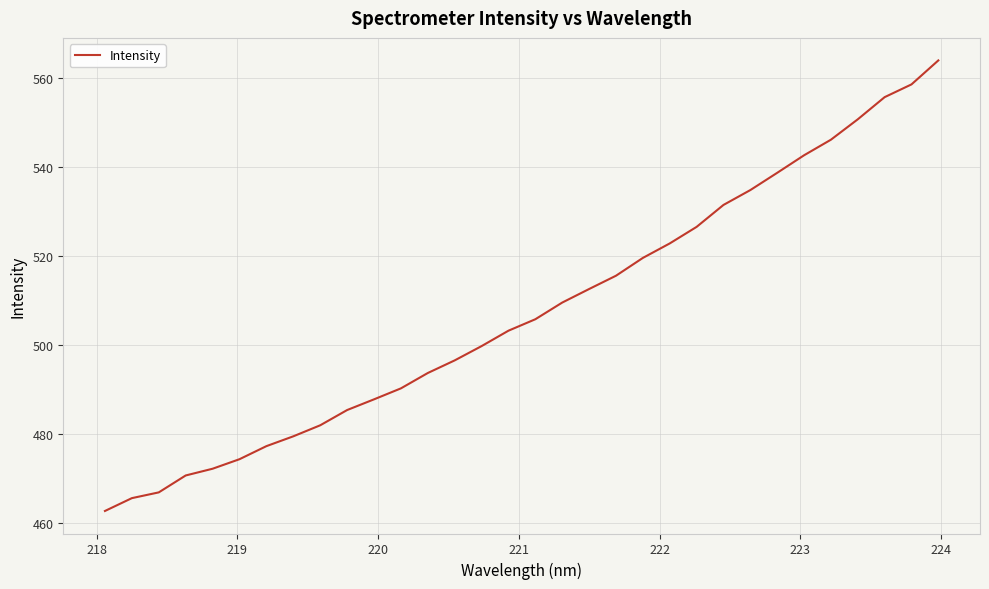

What is the greatest value displayed?

563.9